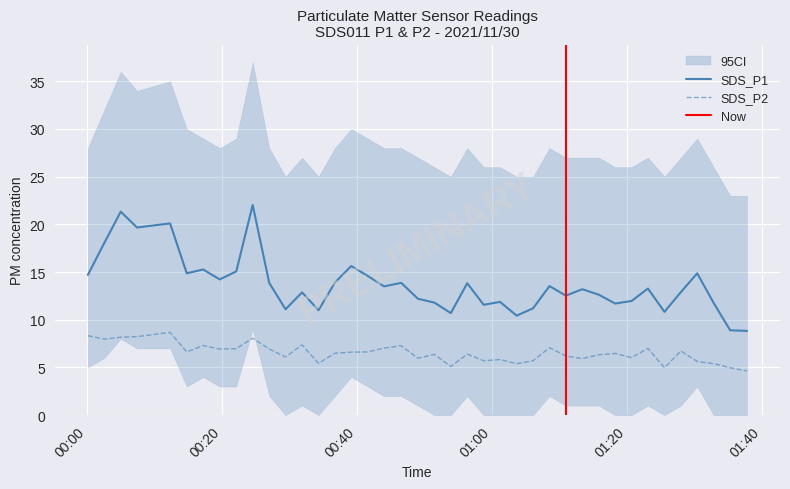

True or false: SDS_P1 and SDS_P2 intersect in this chart.

False